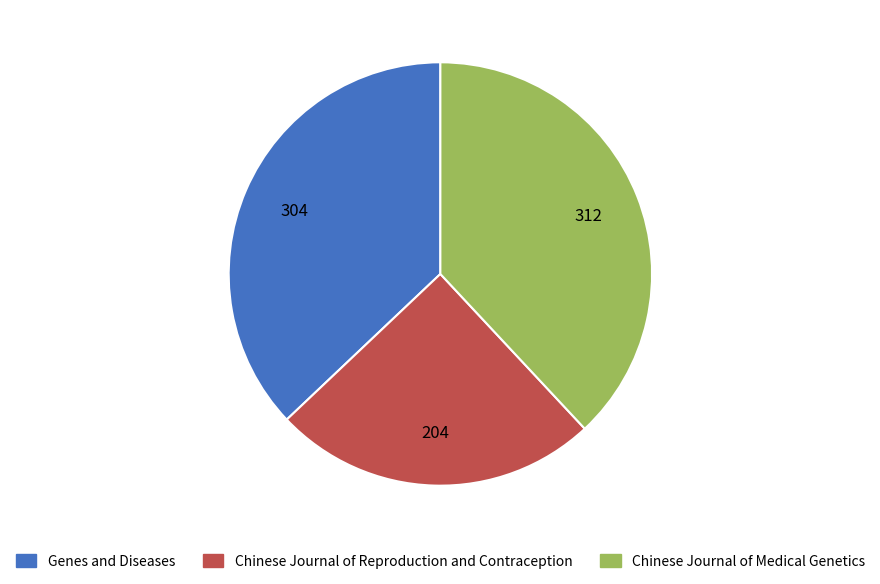

Which category has the smallest portion of the pie?

Chinese Journal of Reproduction and Contraception